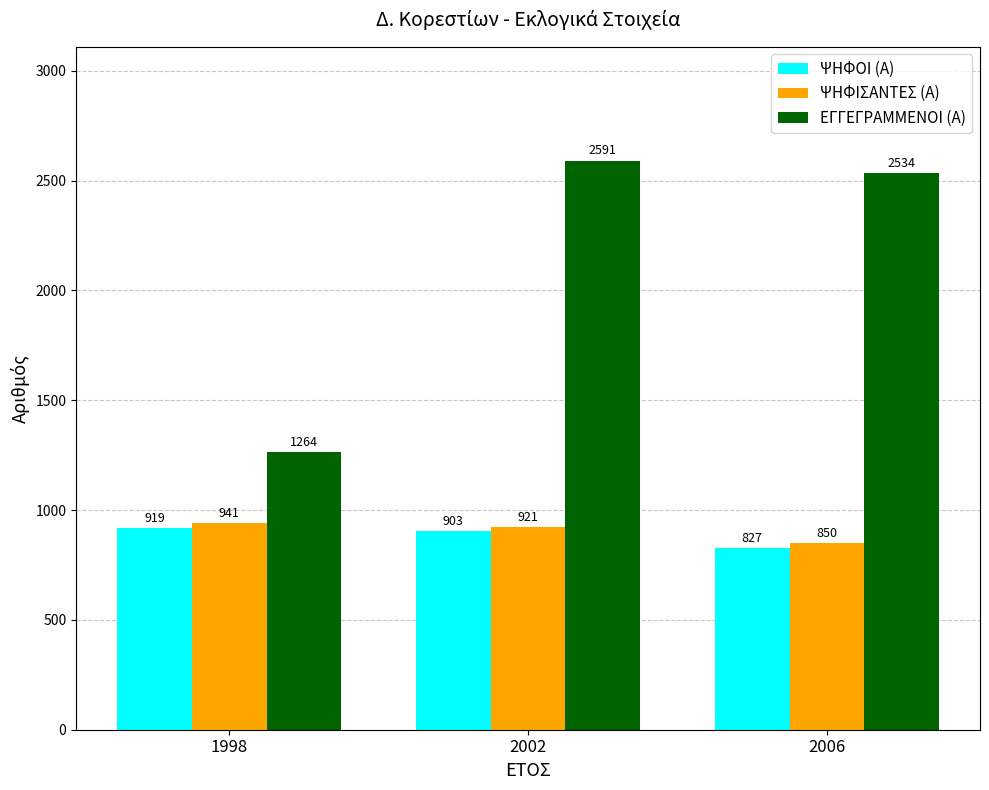

Which series has the widest spread of values?

ΕΓΓΕΓΡΑΜΜΕΝΟΙ (Α)